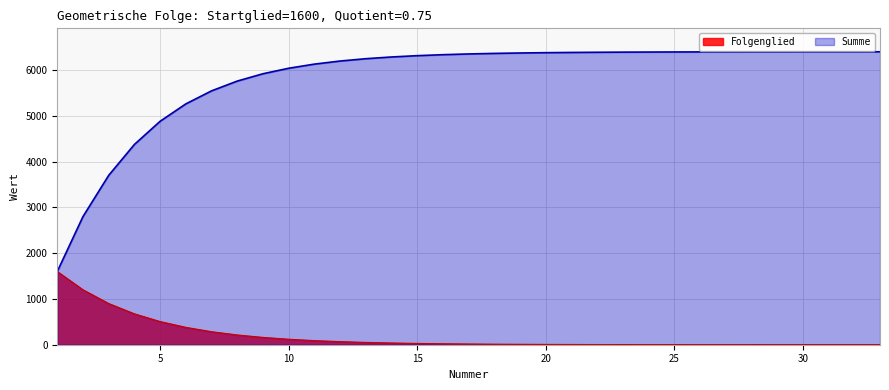

List the series in order of their overall mean, lowest first.

Folgenglied, Summe